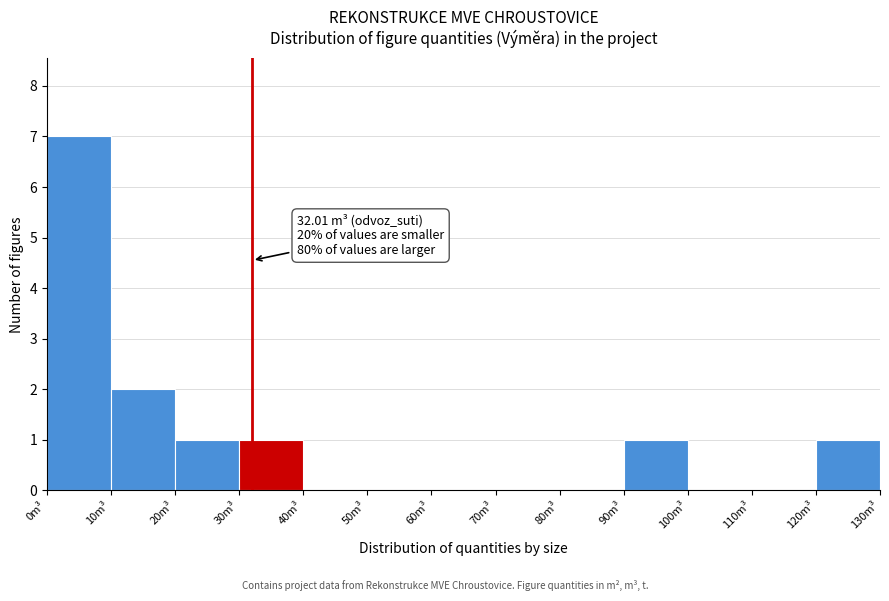

Over which range of the x-axis is the bar tallest?

0 to 10